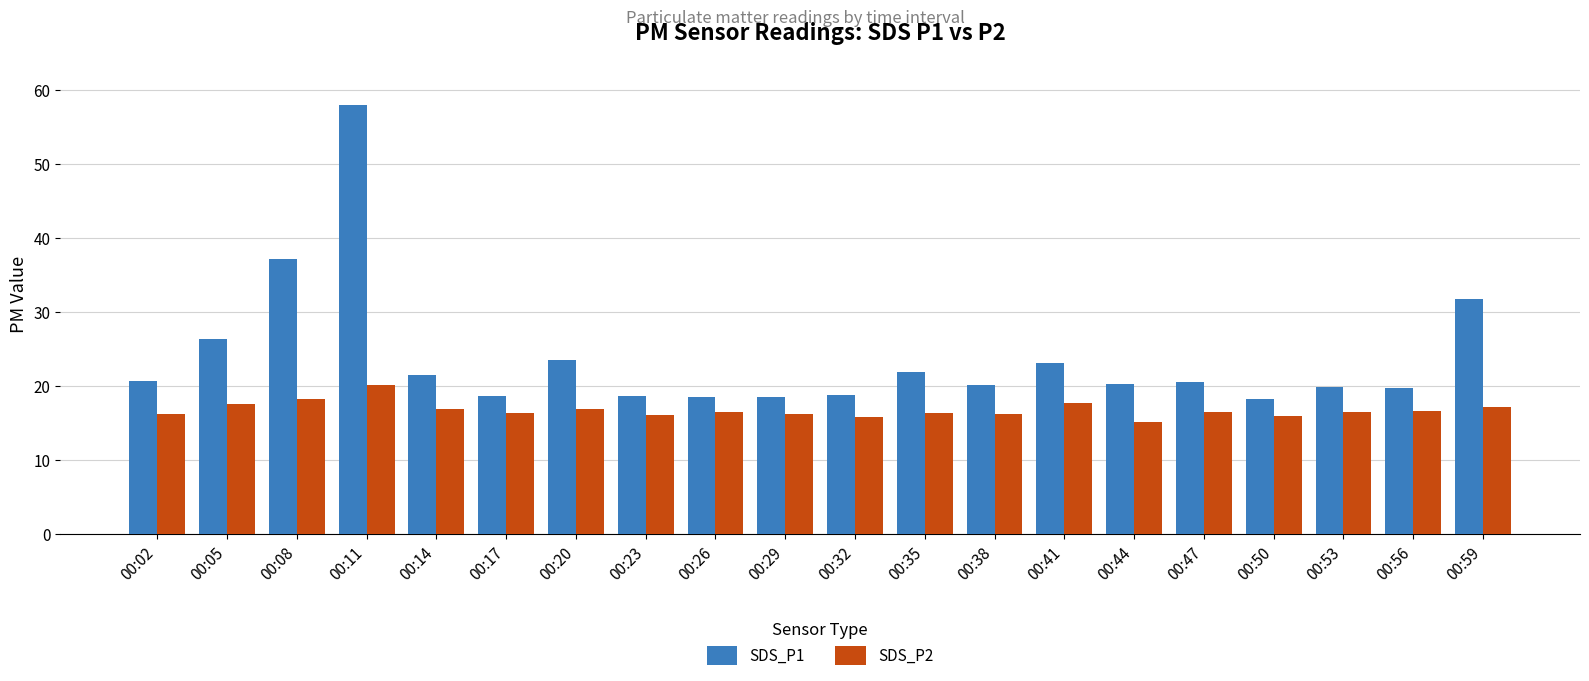

List the series in order of their peak value, lowest first.

SDS_P2, SDS_P1